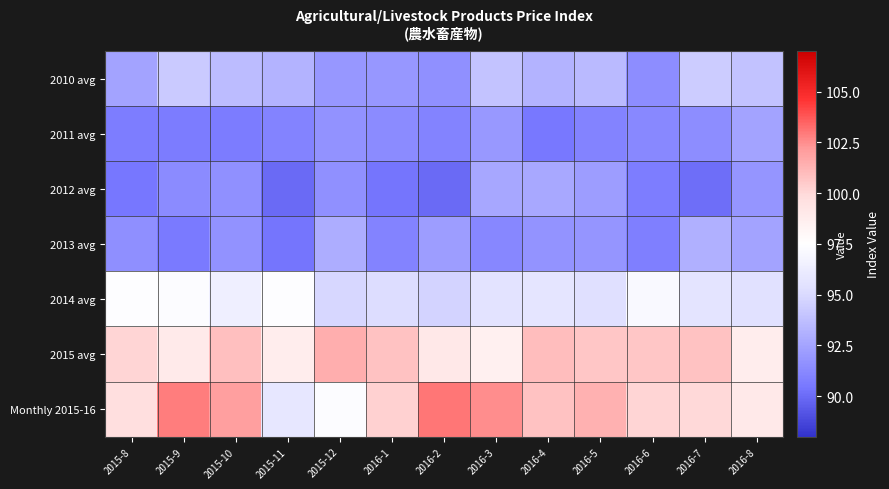

How many distinct data groups are displayed?

7